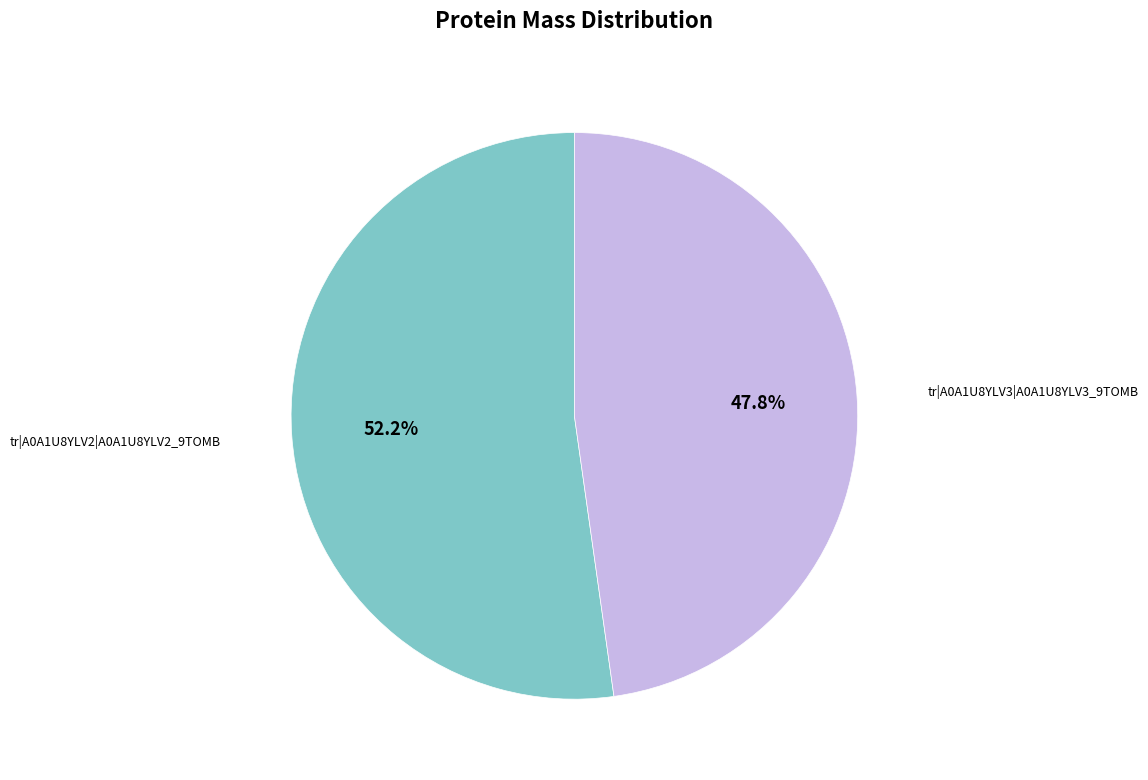

Is there a majority slice in this chart?

Yes